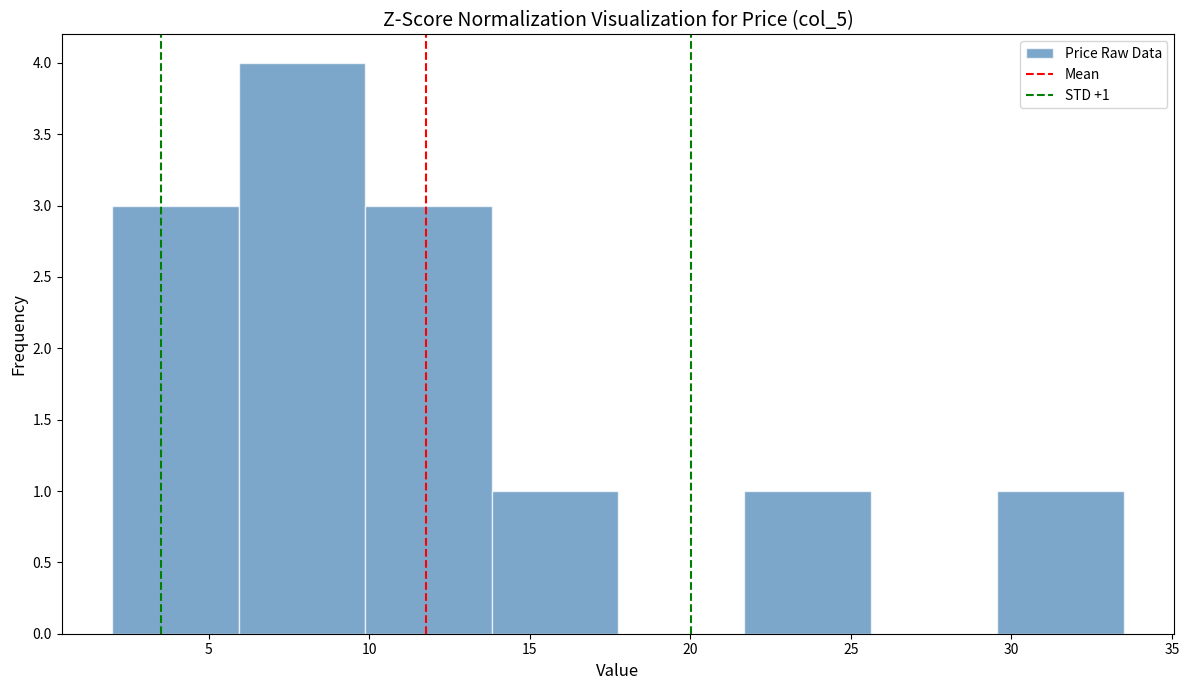

Over which range of the x-axis is the bar tallest?

6.0 to 10.0